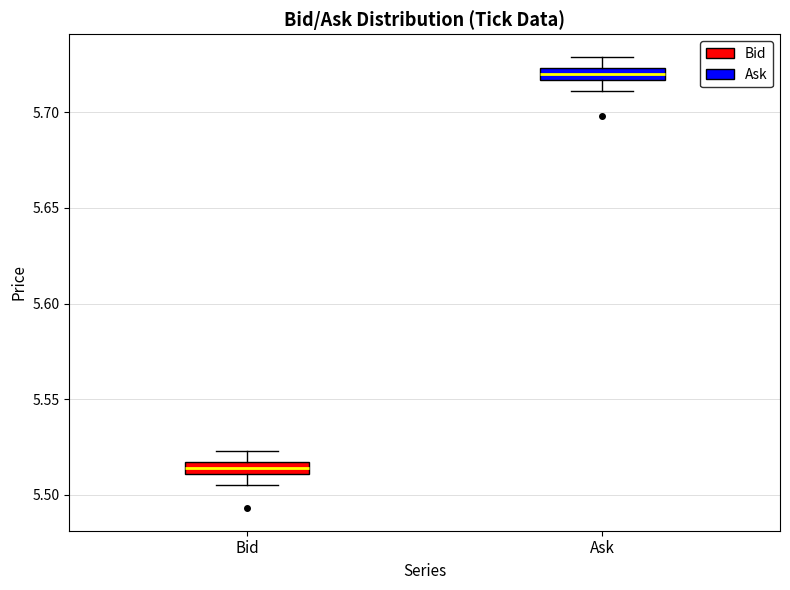

Which box has the lowest median line?

Bid